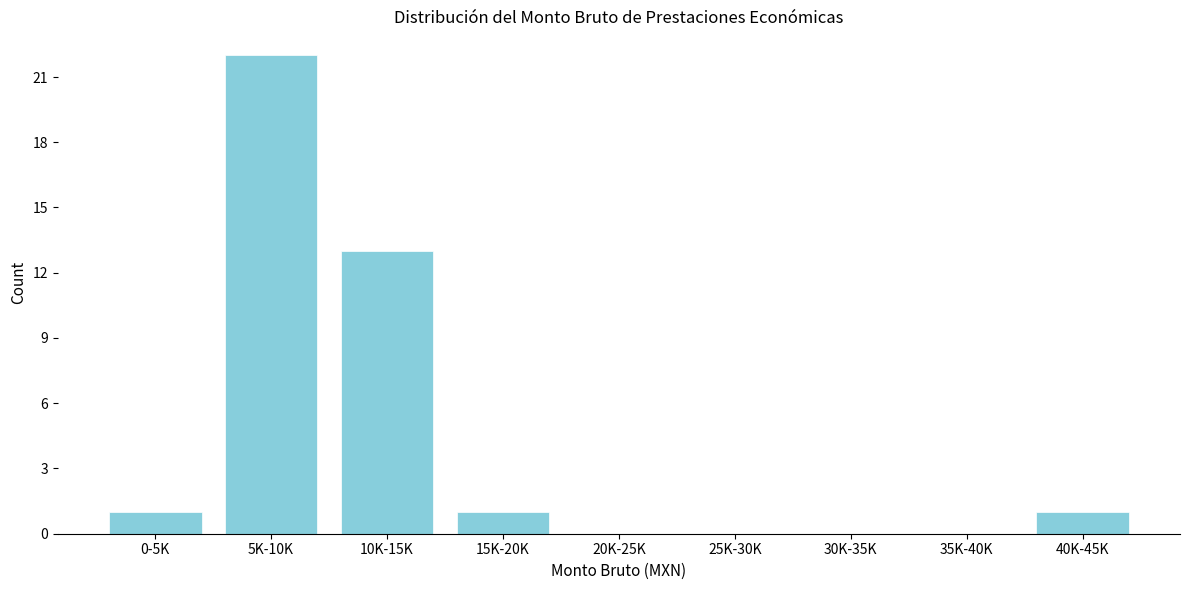

Reading left to right, what are all the values shown in this chart?

0-5K=1	5K-10K=22	10K-15K=13	15K-20K=1	20K-25K=0	25K-30K=0	30K-35K=0	35K-40K=0	40K-45K=1